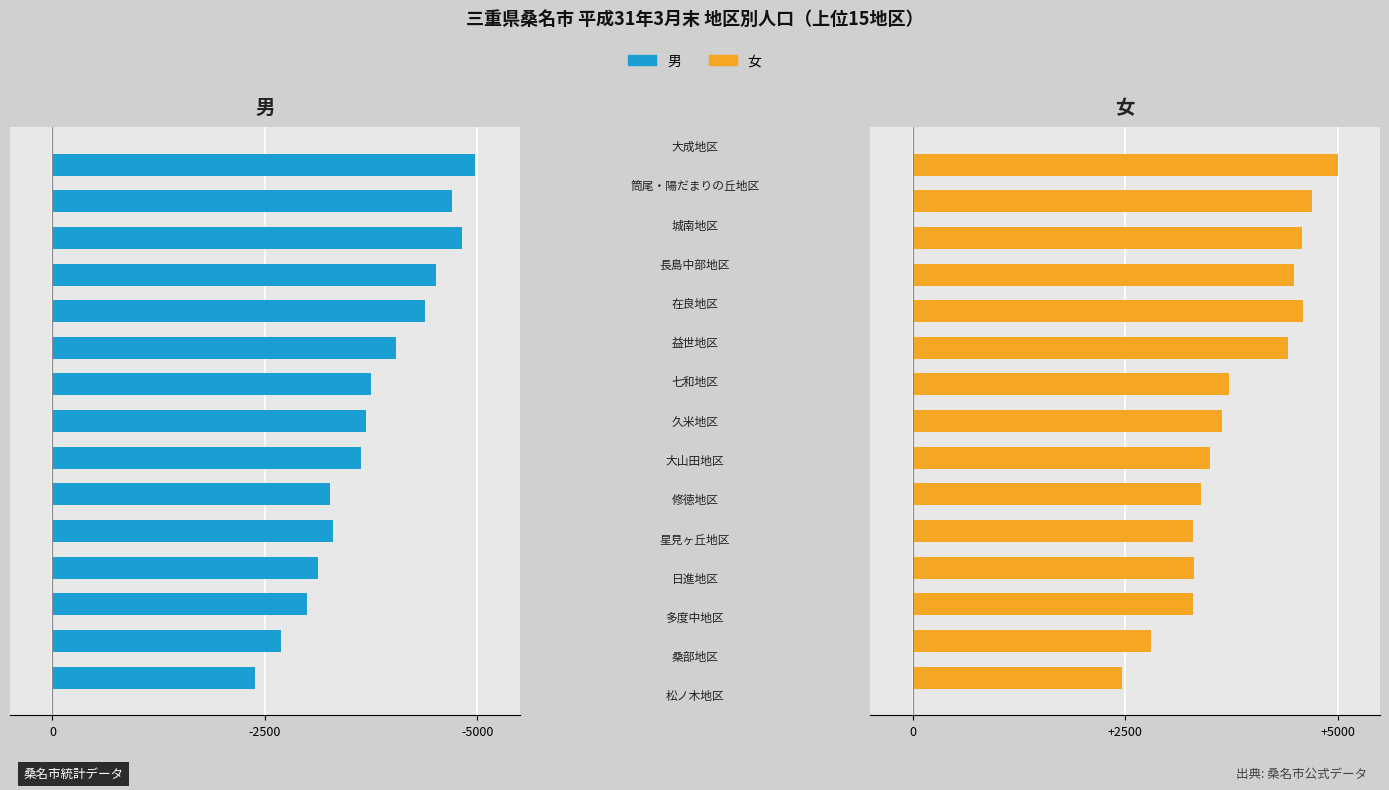

How many bars are there in each group?

2